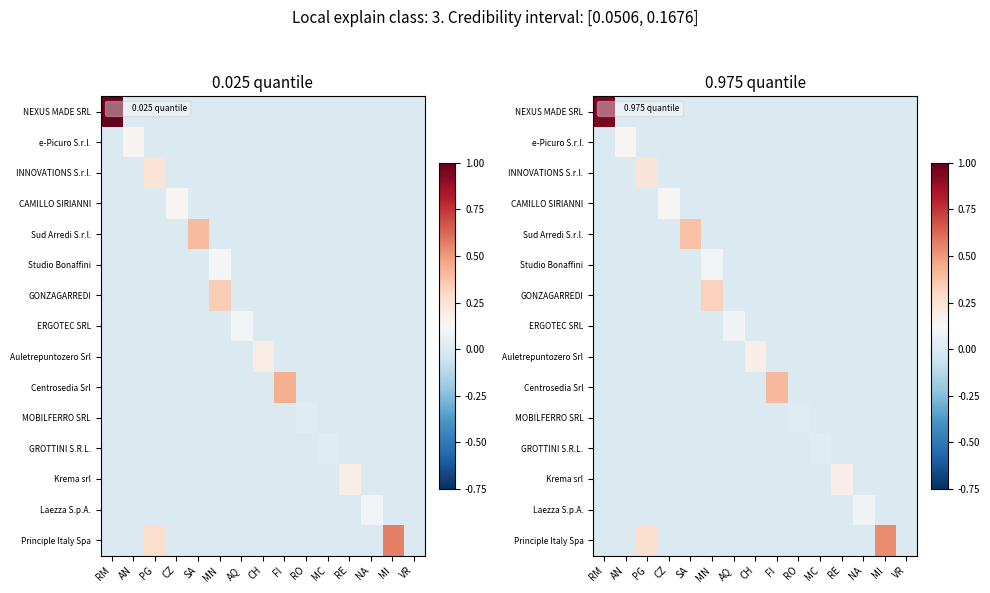

Count the ERGOTEC SRL values in the range 0 to 1.

15